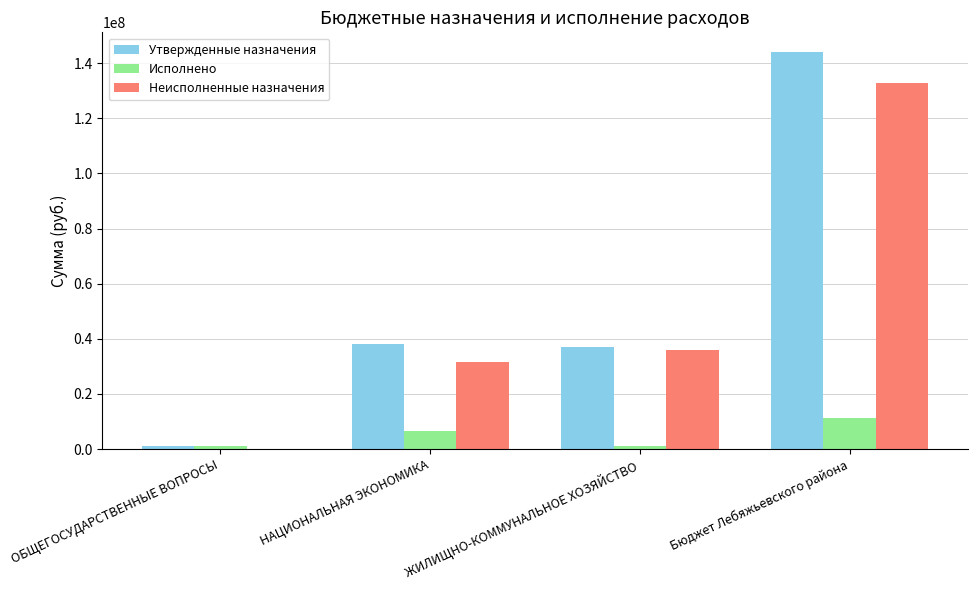

Count the number of data series in this chart.

3